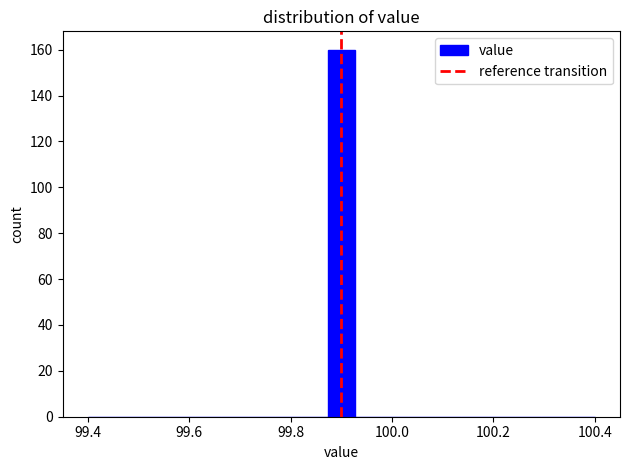

Read against the x-axis, roughly where is the centre of the tallest bar?

99.90